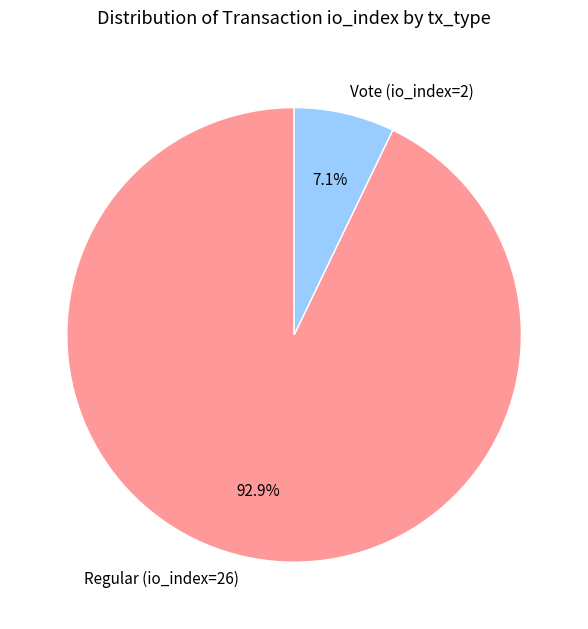

What is the majority slice?

Regular (io_index=26)